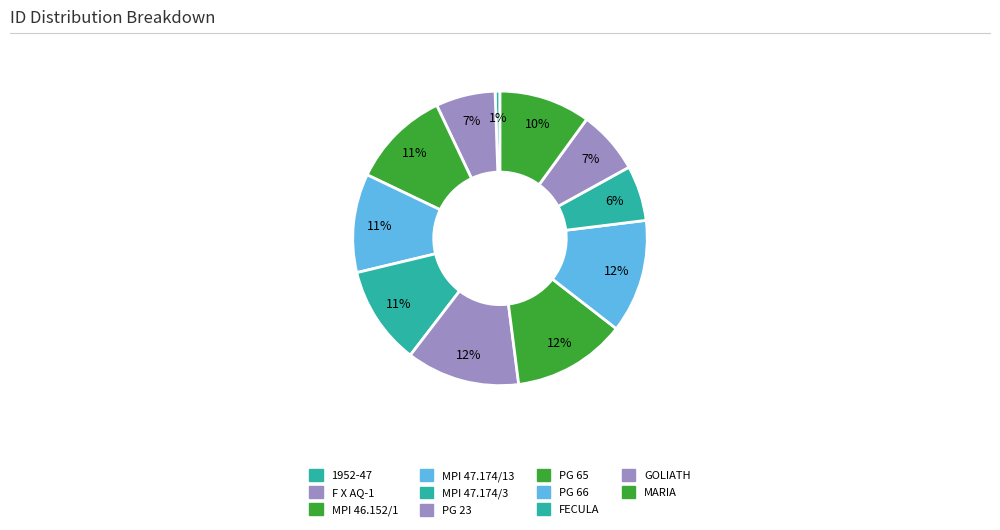

To the nearest percent, what is the difference between the MPI 47.174/3 and FECULA slice percentages?

5%